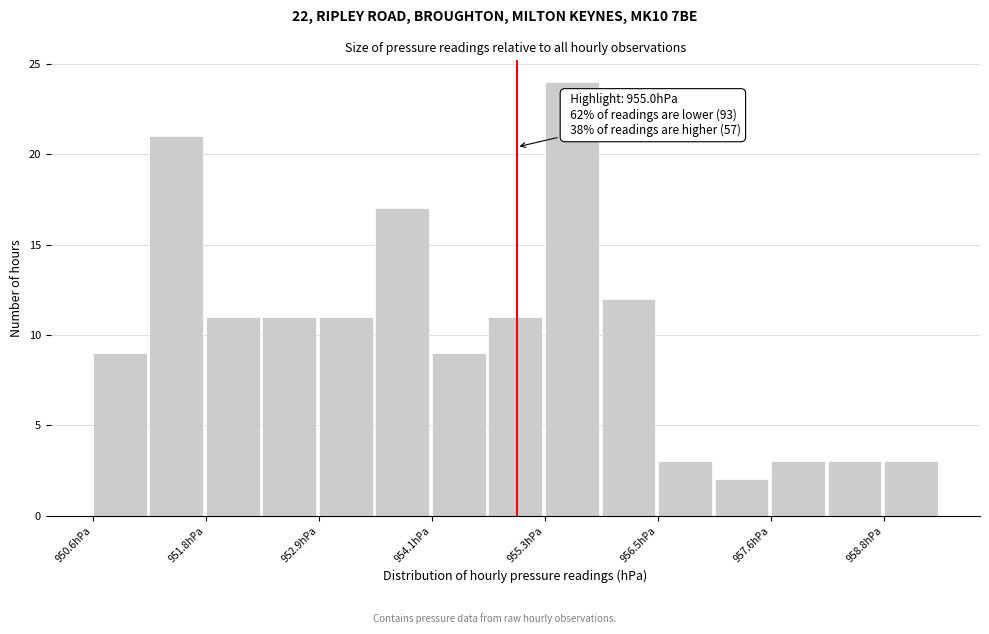

Around what value on the x-axis is the tallest bar? Give the approximate position of its centre, as read against the axis.

955.6